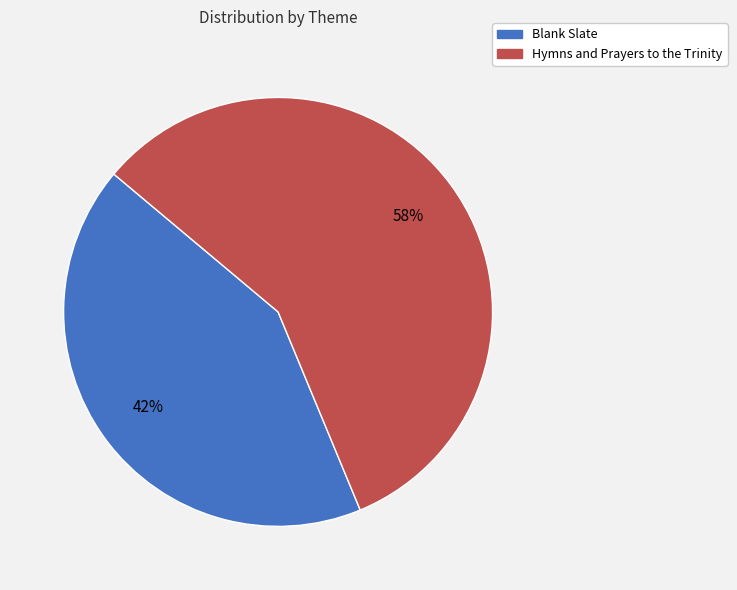

Approximately how many times larger is the value at Hymns and Prayers to the Trinity compared to Blank Slate?

1.4